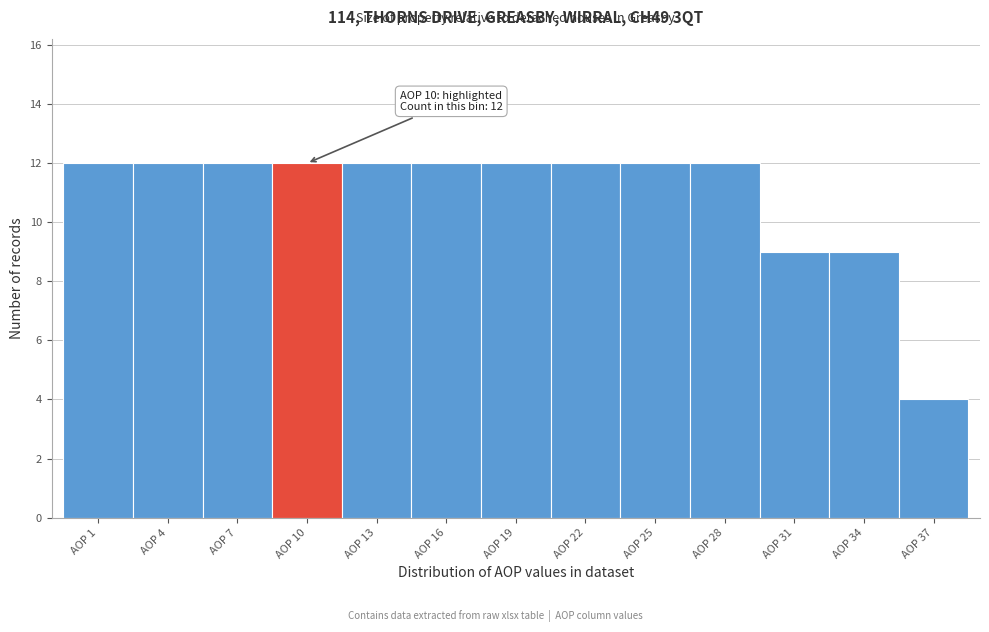

Reading left to right, list all the values displayed in this chart.

AOP 1=12	AOP 4=12	AOP 7=12	AOP 10=12	AOP 13=12	AOP 16=12	AOP 19=12	AOP 22=12	AOP 25=12	AOP 28=12	AOP 31=9	AOP 34=9	AOP 37=4